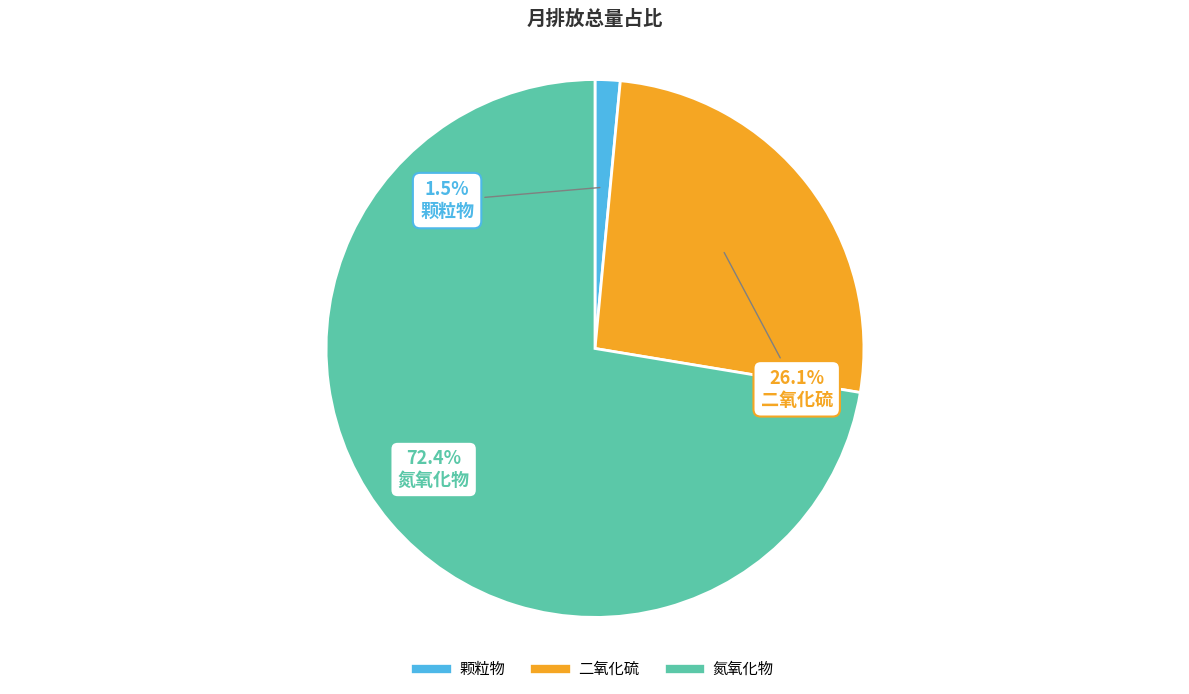

To the nearest percent, what portion does 氮氧化物 represent?

72%